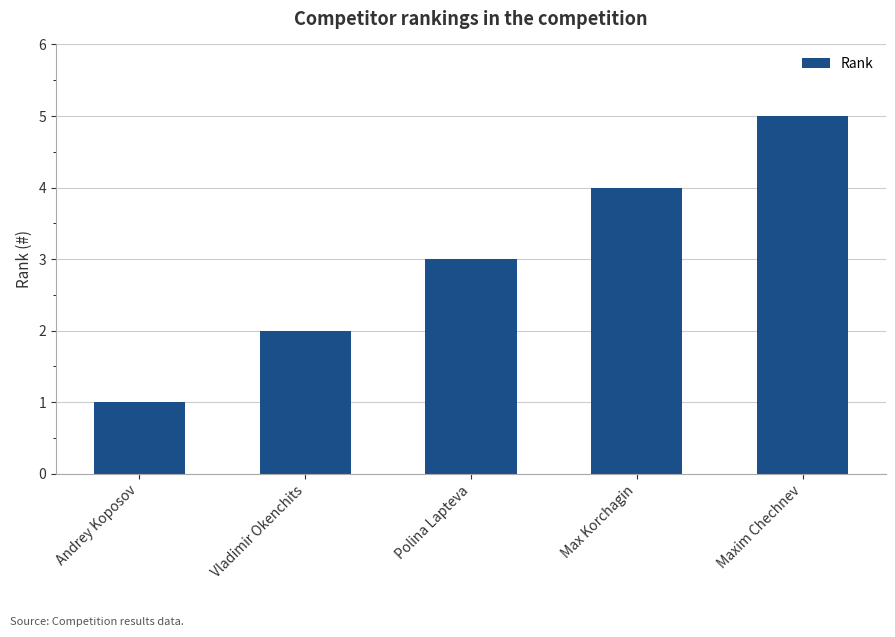

Rank the categories by value from highest to lowest.

Maxim Chechnev, Max Korchagin, Polina Lapteva, Vladimir Okenchits, Andrey Koposov